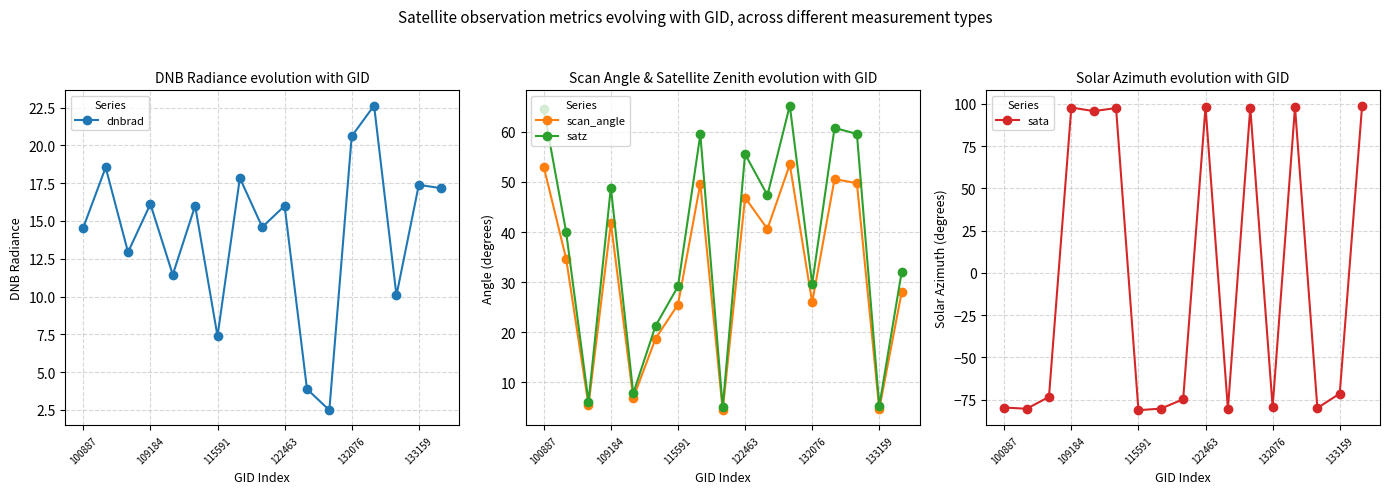

What is the lowest value of the satz series?

5.0